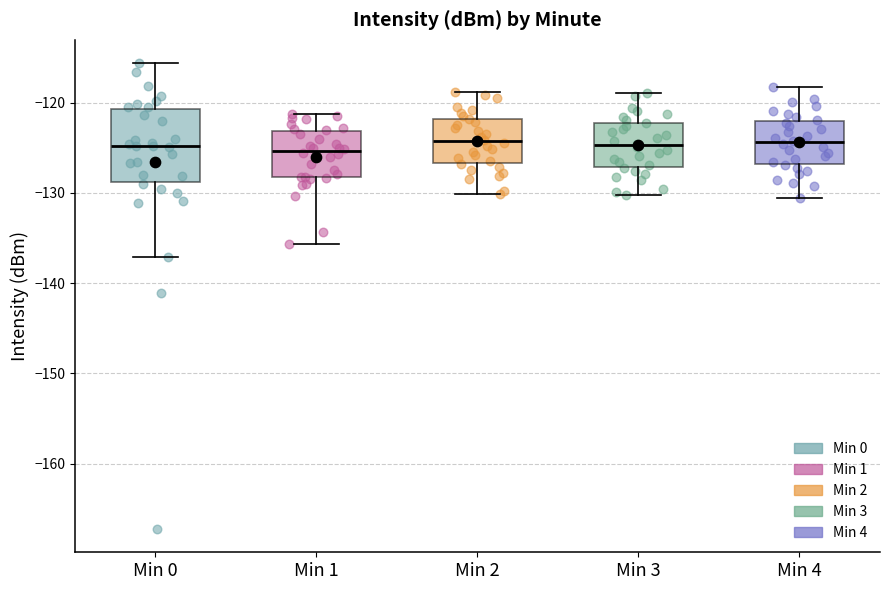

Which box is the tallest, from its lower edge to its upper edge?

Min 0